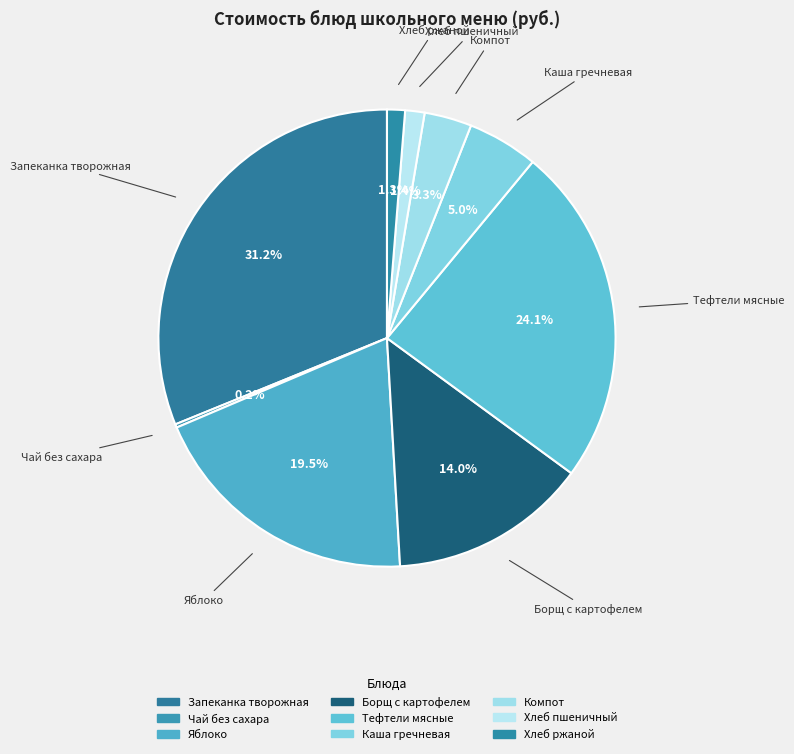

To the nearest percent, what is the difference between the Яблоко and Чай без сахара slice percentages?

19%